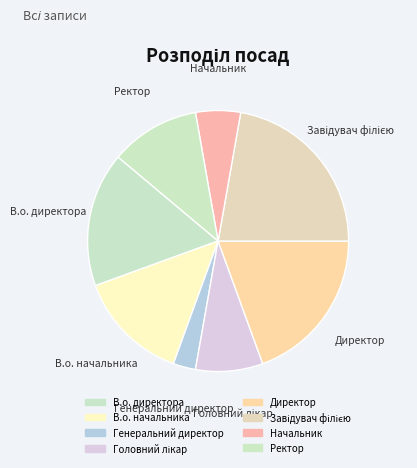

The Генеральний директор slice represents 9% of the pie. True or false?

False